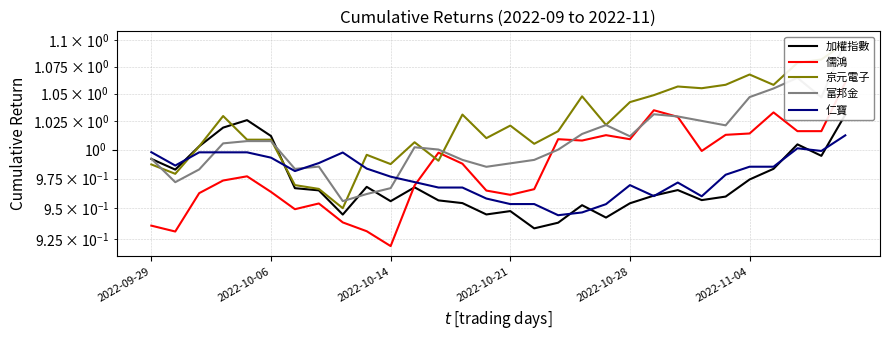

At 2022-10-14, list the series in order from smallest to largest.

儒鴻, 加權指數, 富邦金, 仁寶, 京元電子